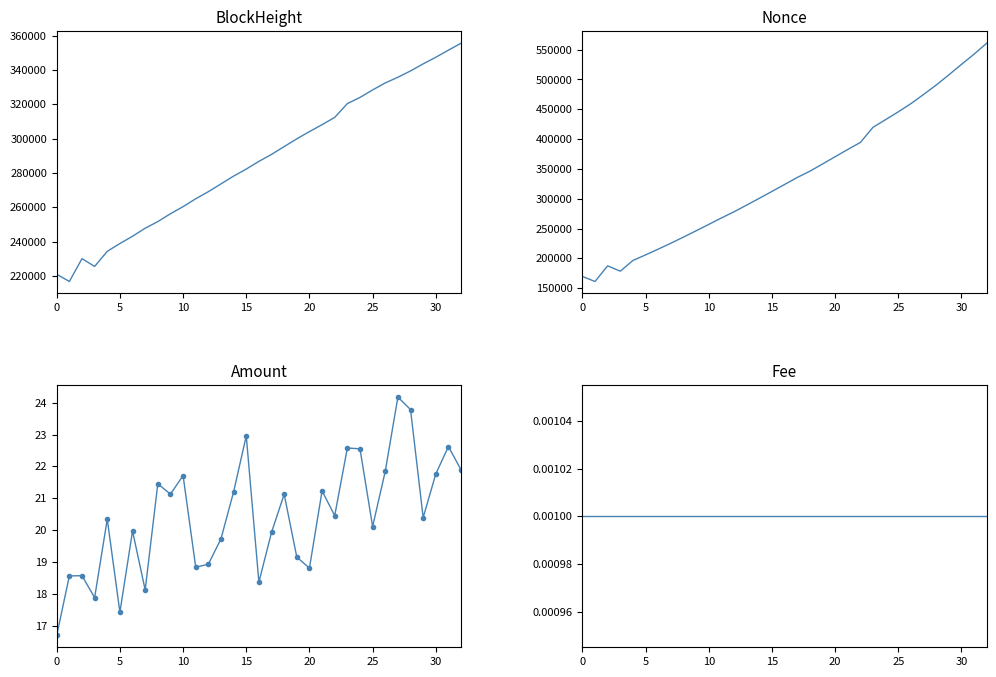

True or false: BlockHeight and Amount cross at least once.

False